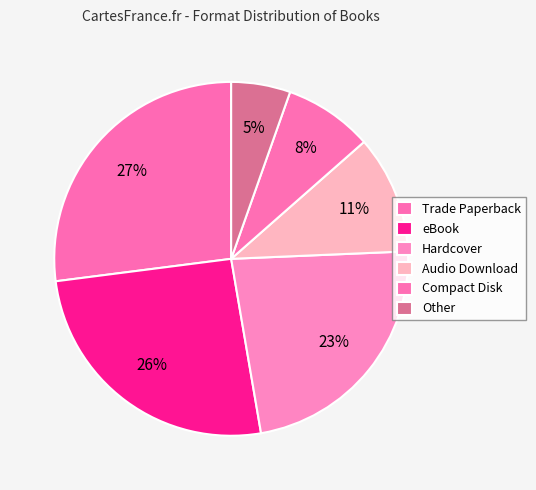

Which has a higher value, Compact Disk or eBook?

eBook